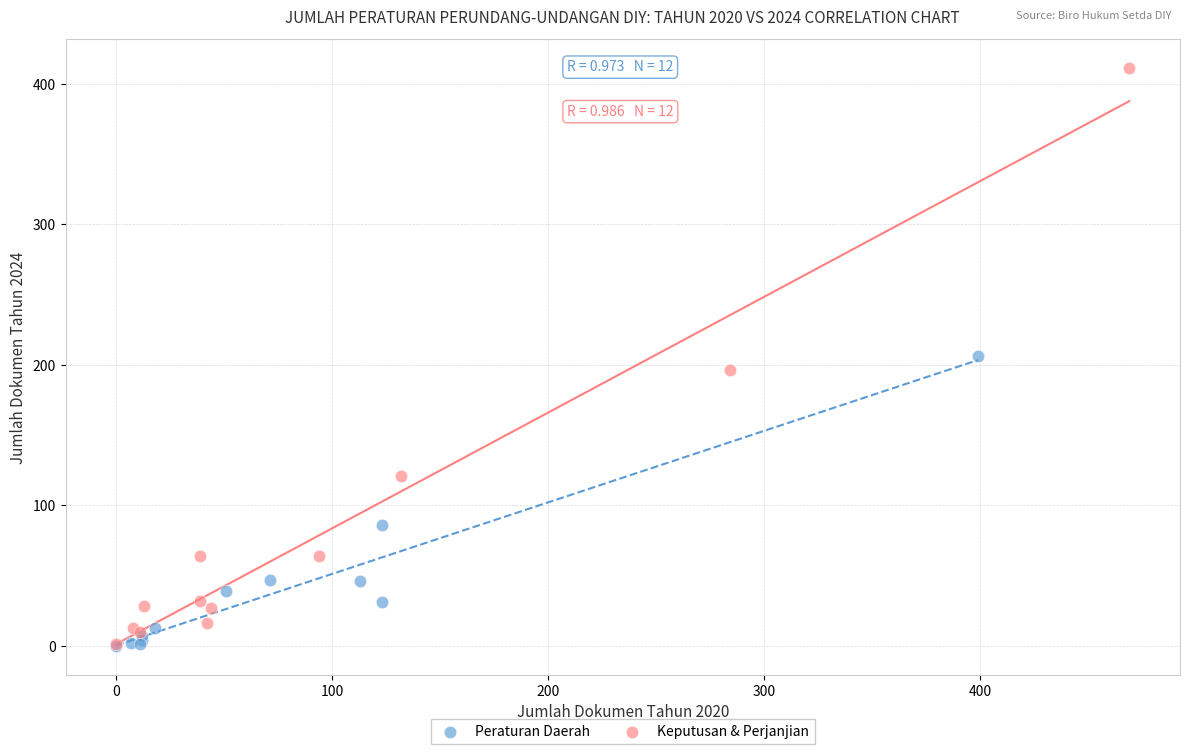

Which series contains the highest Y value?

Keputusan & Perjanjian